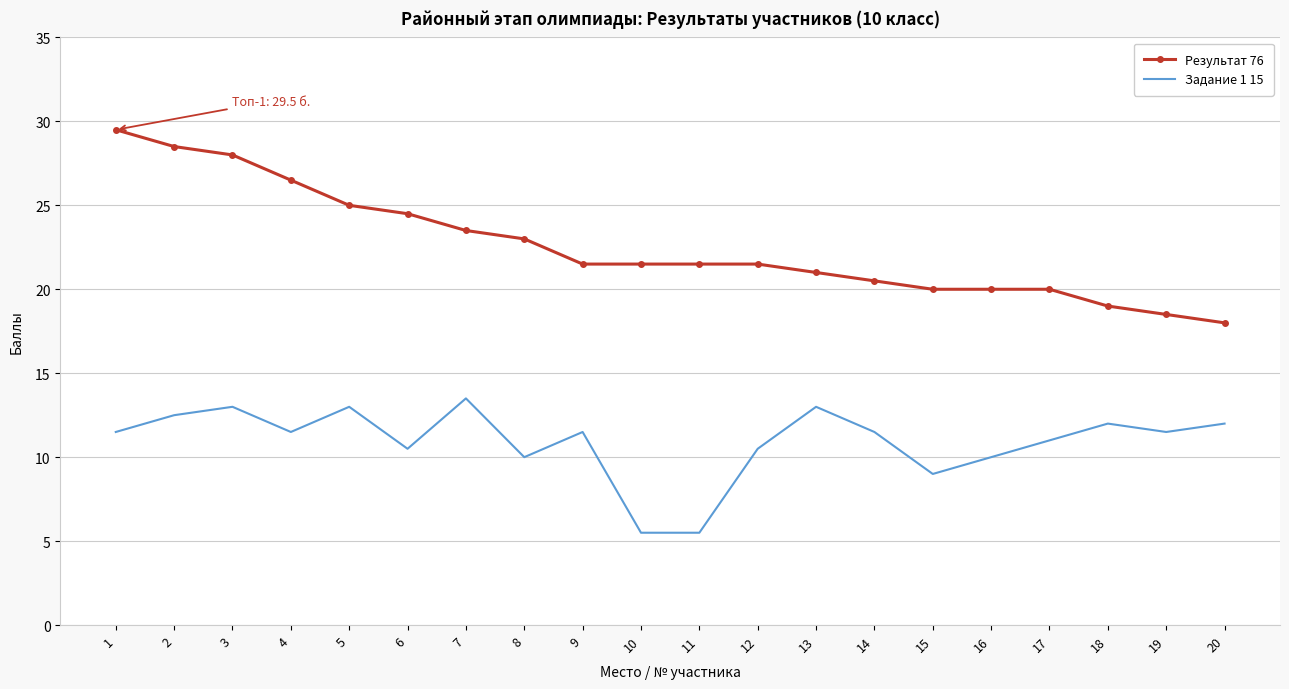

What is the difference between the Результат 76 values at 1 and 10?

8.0